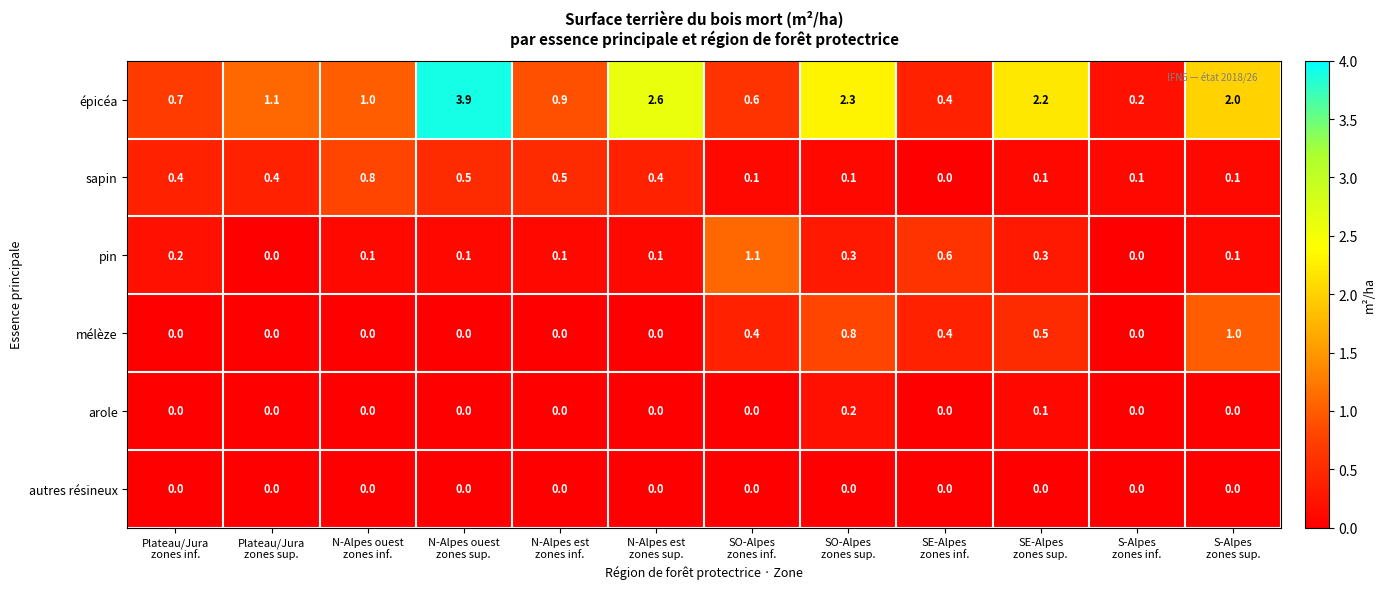

What is the difference between the maximum and minimum values in the sapin series?

0.8